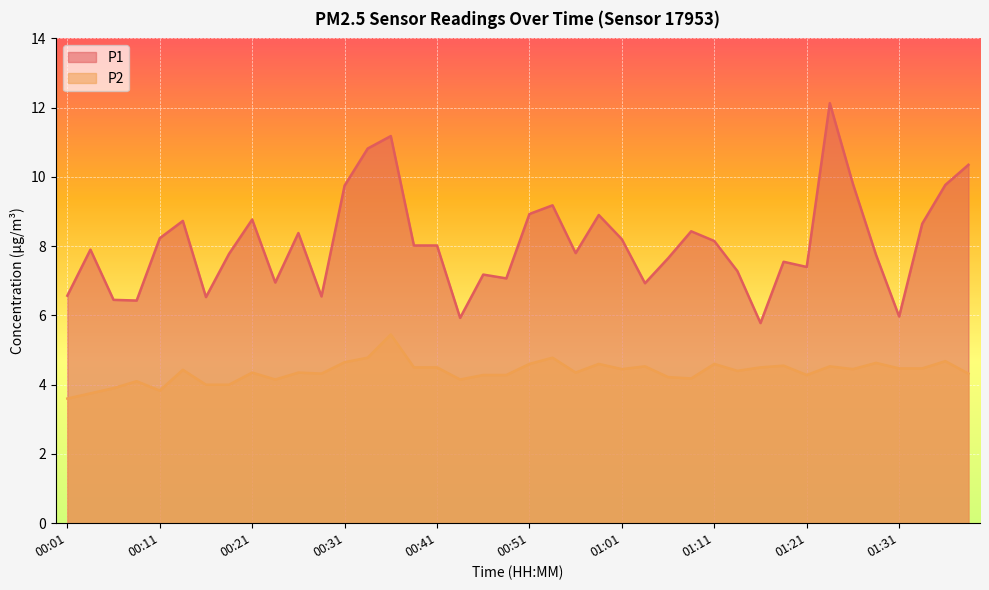

What position from the right is 01:11?

12